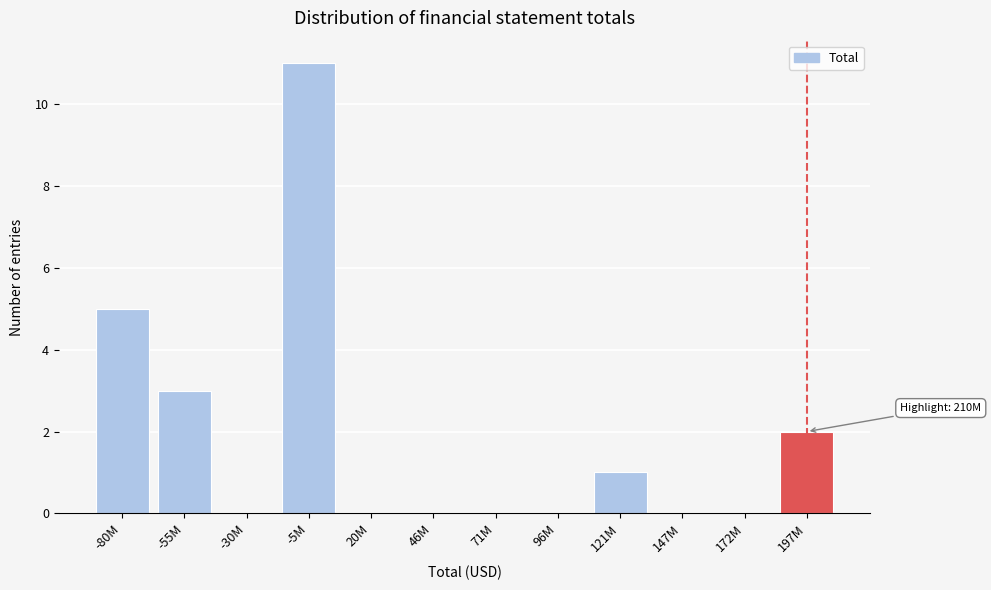

Reading right to left, extract all data points from this chart.

197M=2	172M=0	147M=0	121M=1	96M=0	71M=0	46M=0	20M=0	-5M=11	-30M=0	-55M=3	-80M=5